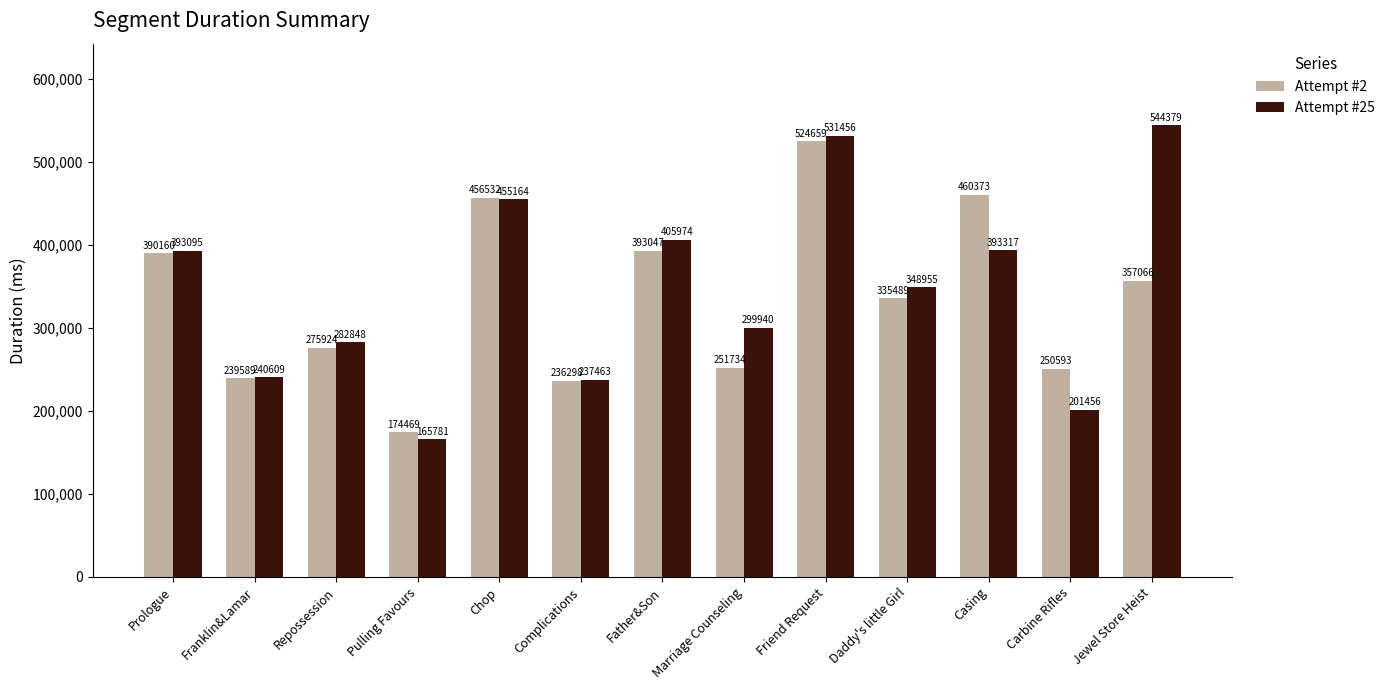

What is the difference between the maximum and minimum values in the Attempt #2 series?

350190